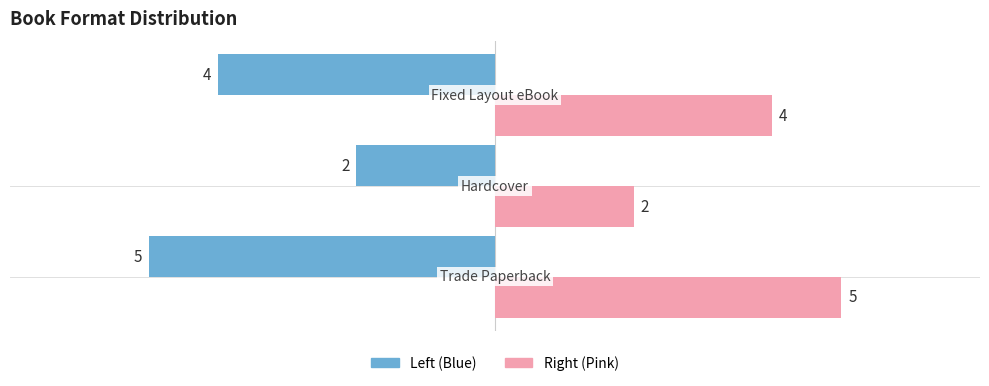

What is the maximum value shown in the chart?

5